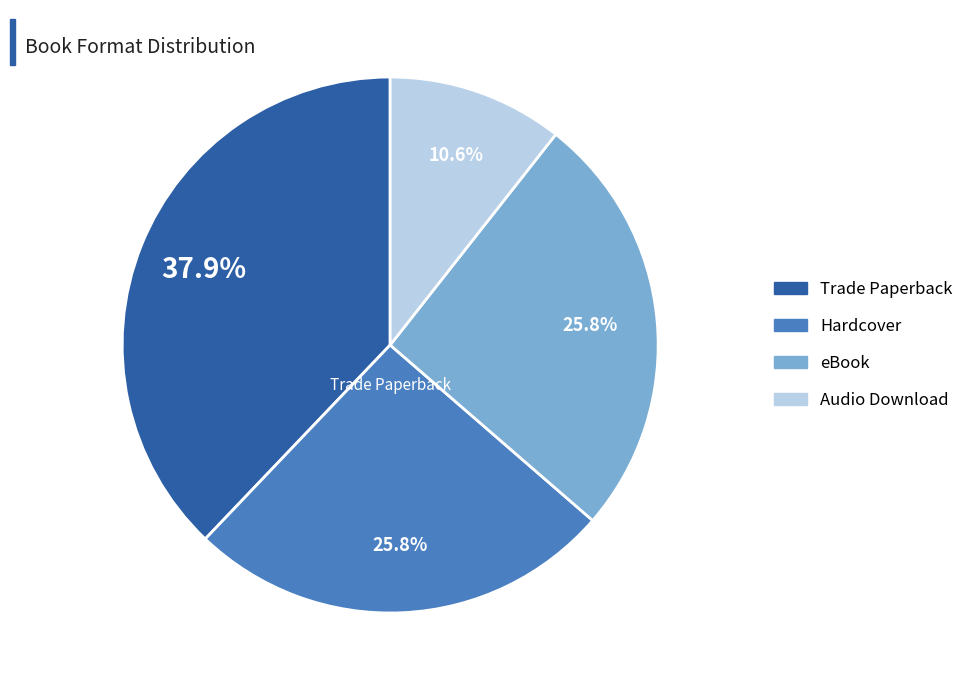

Is there a majority slice in this chart?

No